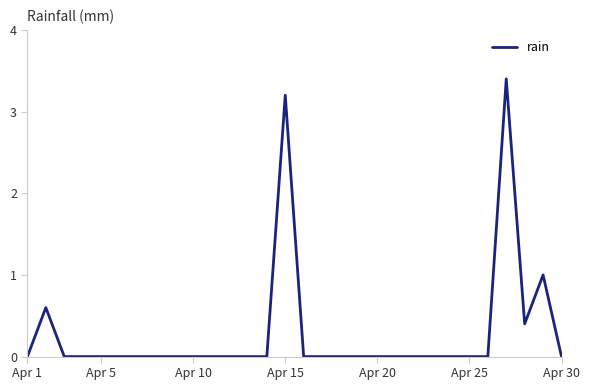

What is the greatest value displayed?

3.4